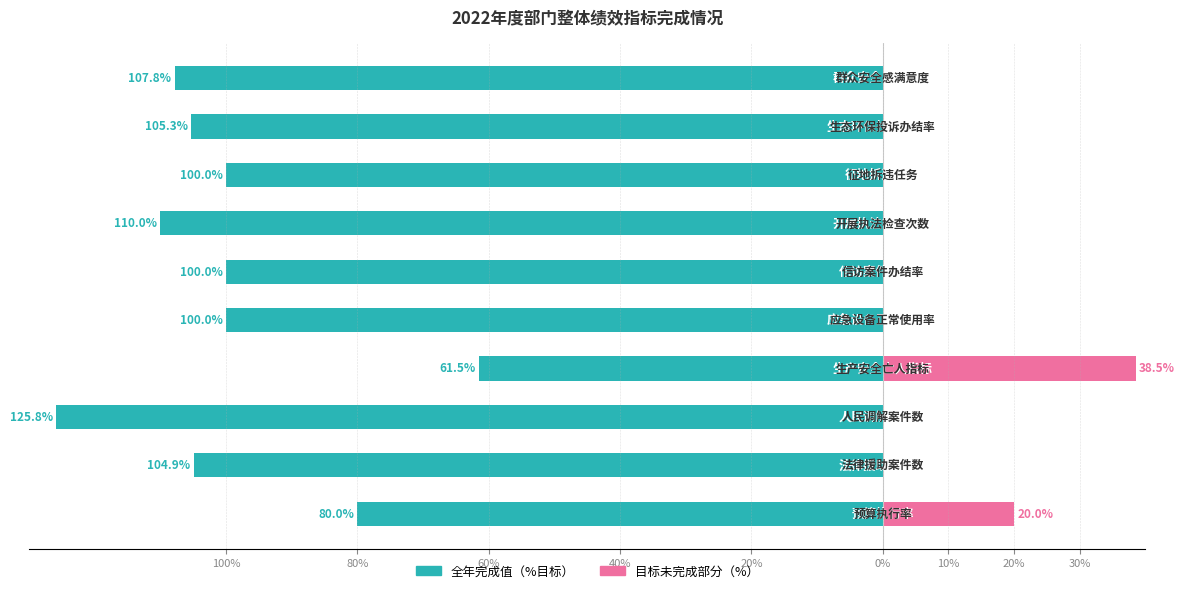

Is the value of 全年完成值（%目标） at 9 greater than the value of 目标未完成部分（%） at 0%?

No